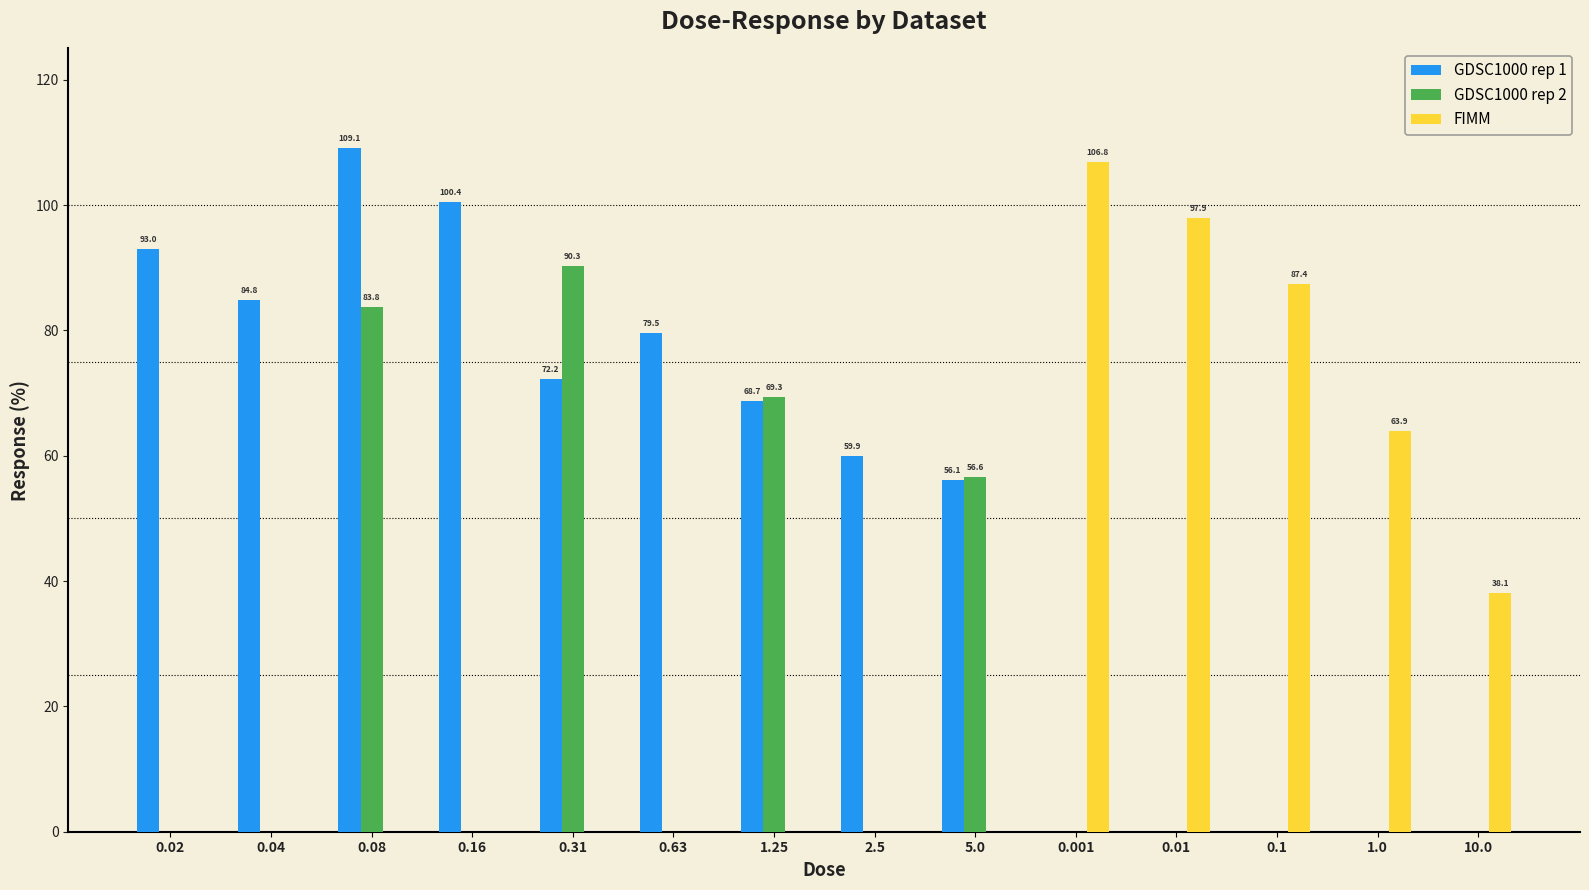

The GDSC1000 rep 2 series shows 0.0 at 0.04. True or false?

True